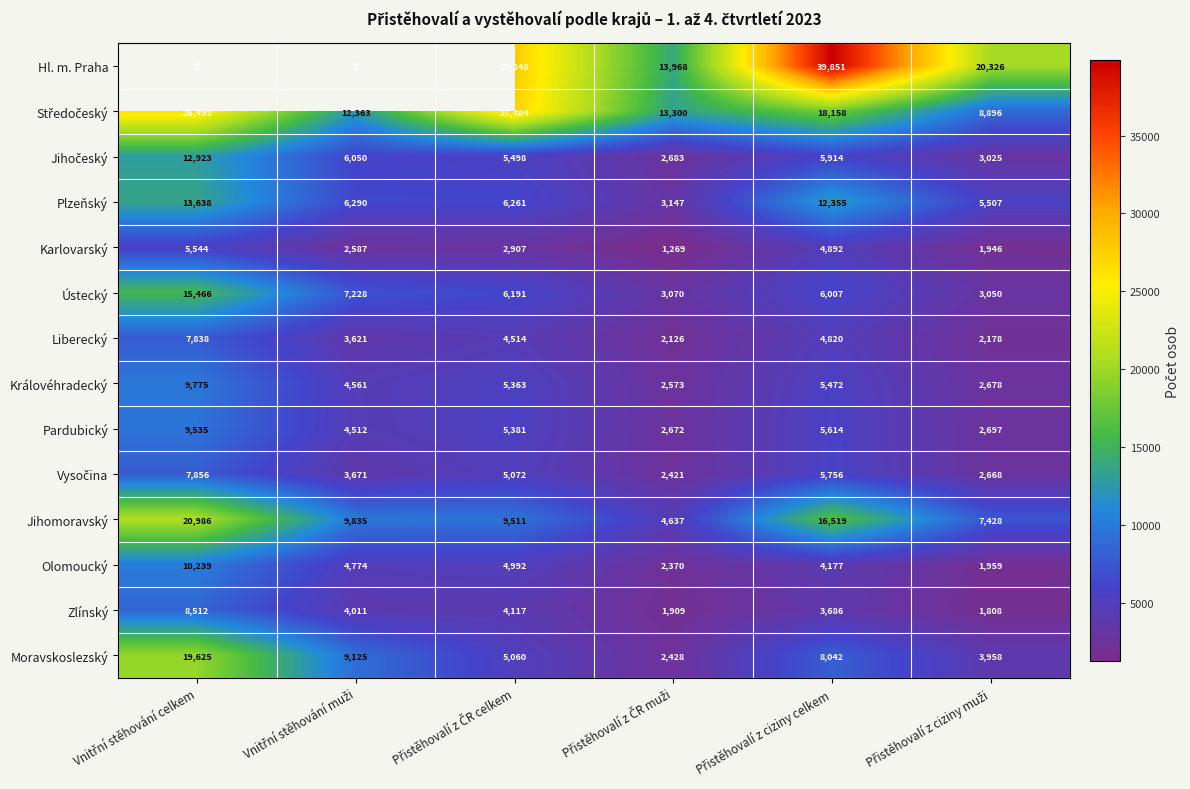

What is the average value of the Karlovarský series?

3191